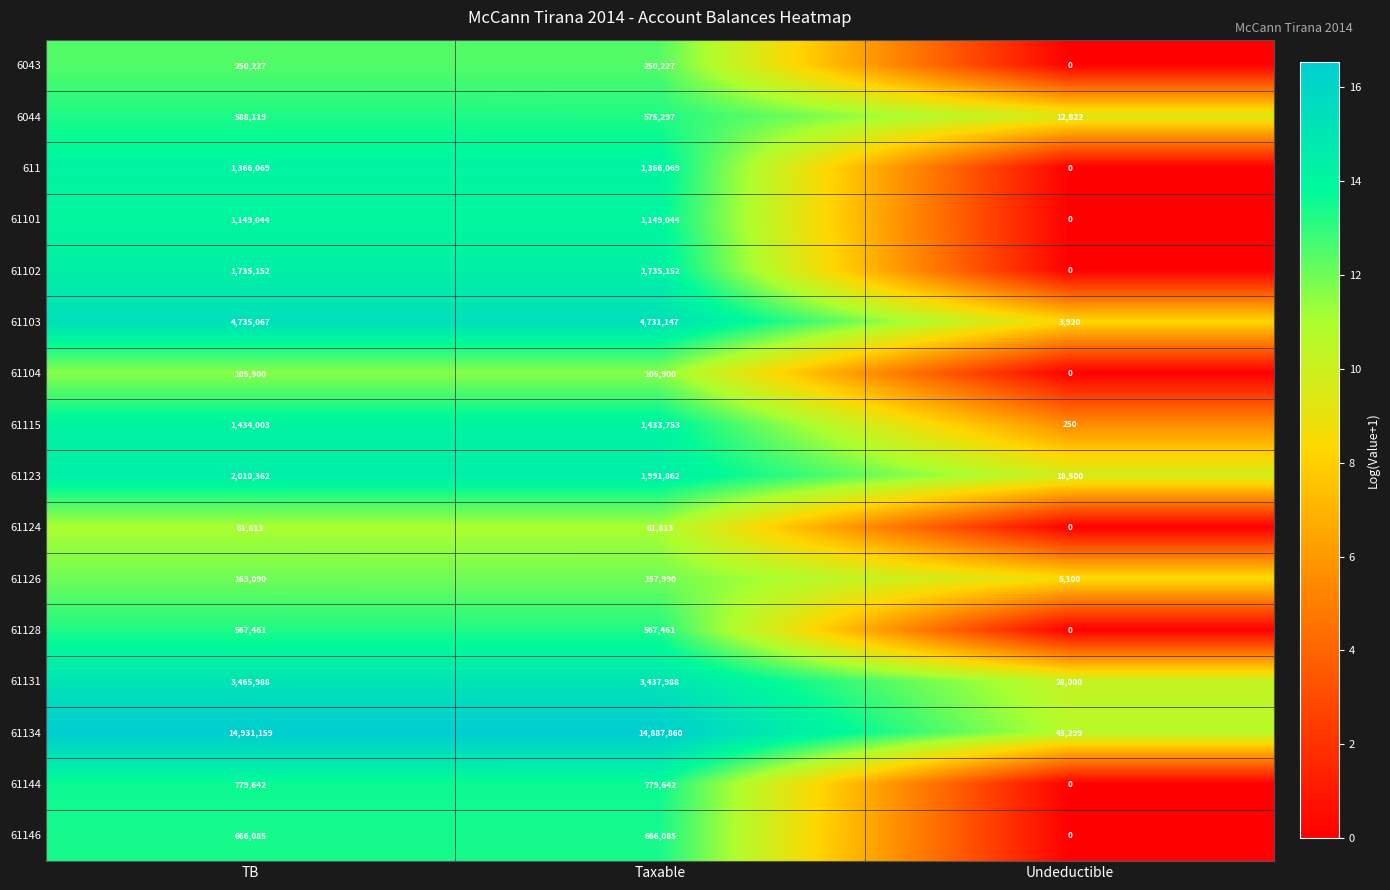

Count the number of categories in the chart.

3